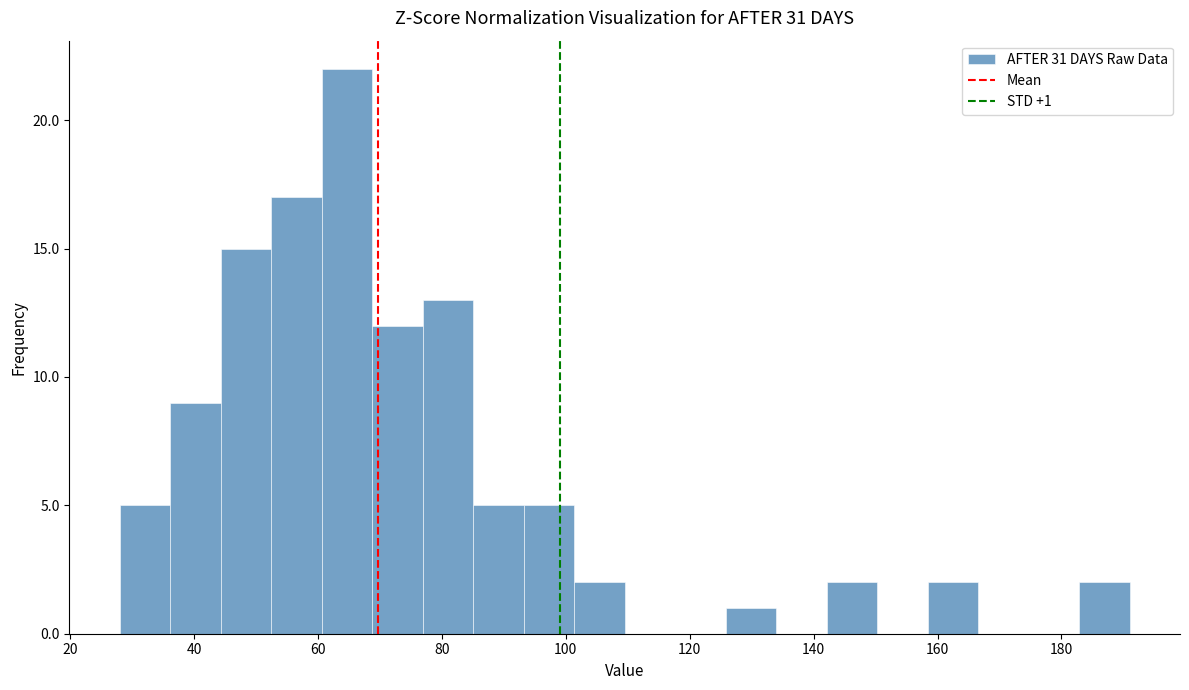

Over which range of the x-axis is the bar tallest?

60 to 68